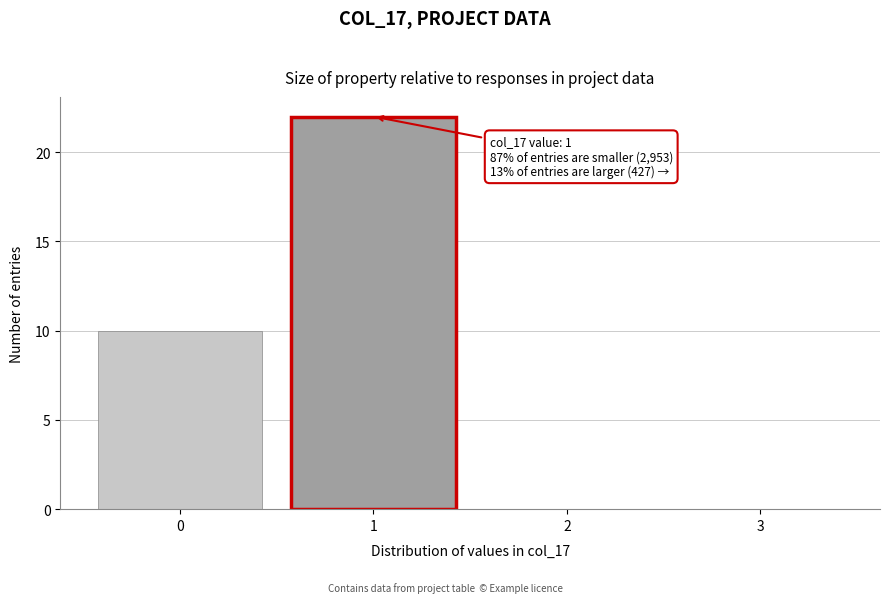

Reading left to right, transcribe all the data shown in this chart.

0=10	1=22	2=0	3=0